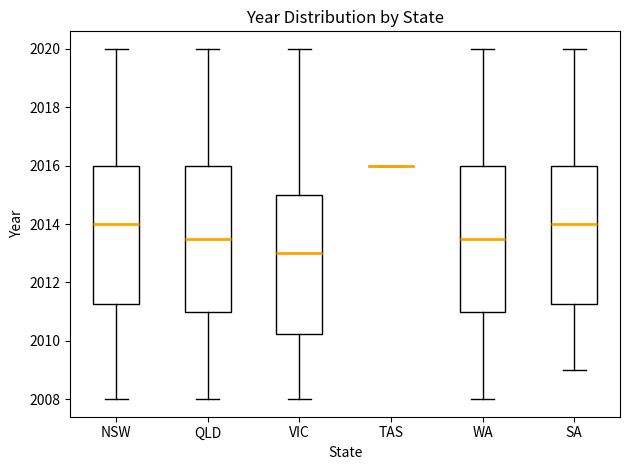

Reading left to right, read every box against the y-axis: the position of its median line, the range the box covers, and the ends of its whiskers. The values are not printed on the chart, so give them approximately, as read against the axis.

NSW: median 2014.0, box 2011.2 to 2016.0, whiskers 2008.0 to 2020.0
QLD: median 2013.6, box 2011.0 to 2016.0, whiskers 2008.0 to 2020.0
VIC: median 2013.0, box 2010.2 to 2015.0, whiskers 2008.0 to 2020.0
TAS: box collapsed to a line at 2016.0, whiskers 2016.0 to 2016.0
WA: median 2013.6, box 2011.0 to 2016.0, whiskers 2008.0 to 2020.0
SA: median 2014.0, box 2011.2 to 2016.0, whiskers 2009.0 to 2020.0